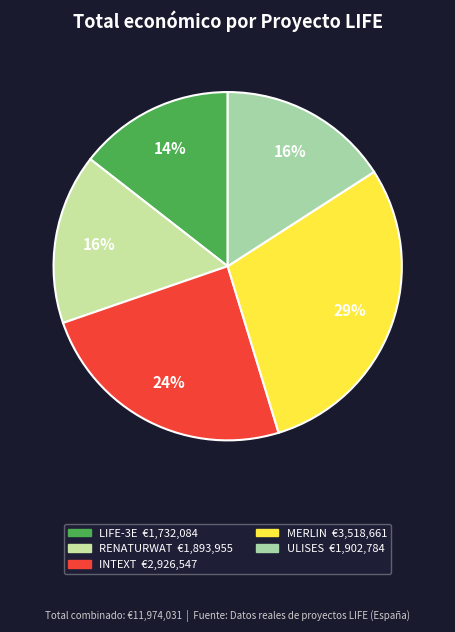

What is the change in value from RENATURWAT to MERLIN?

+1624706